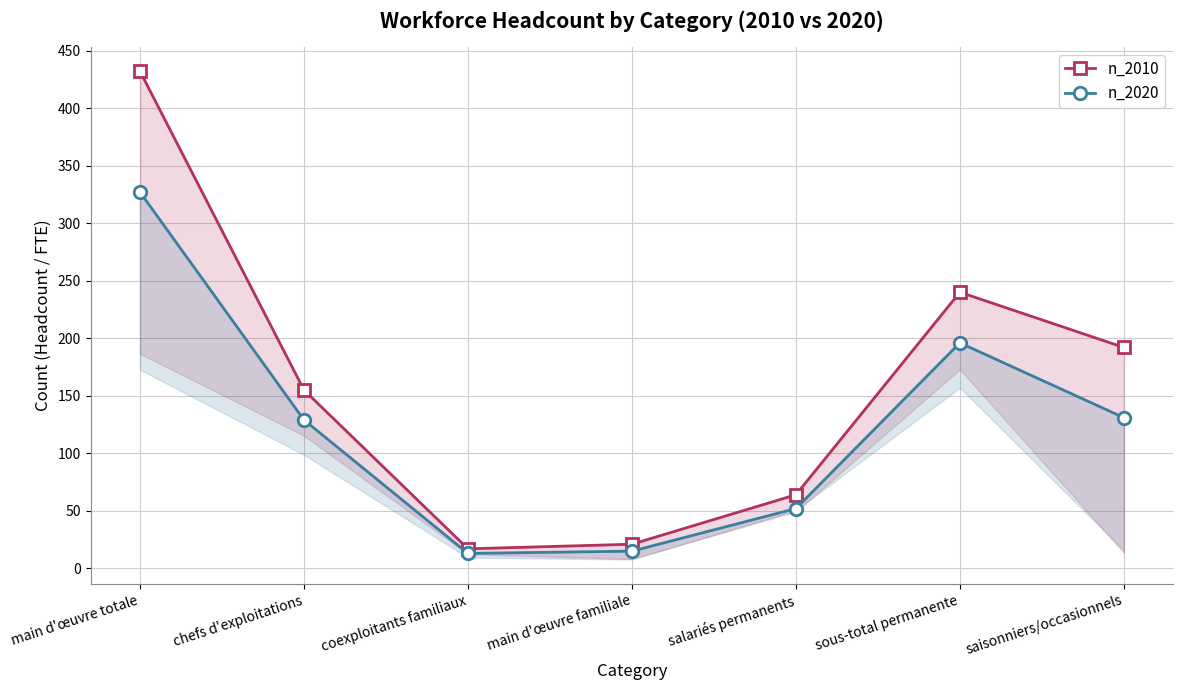

What is the total value across all series at saisonniers/occasionnels?

323